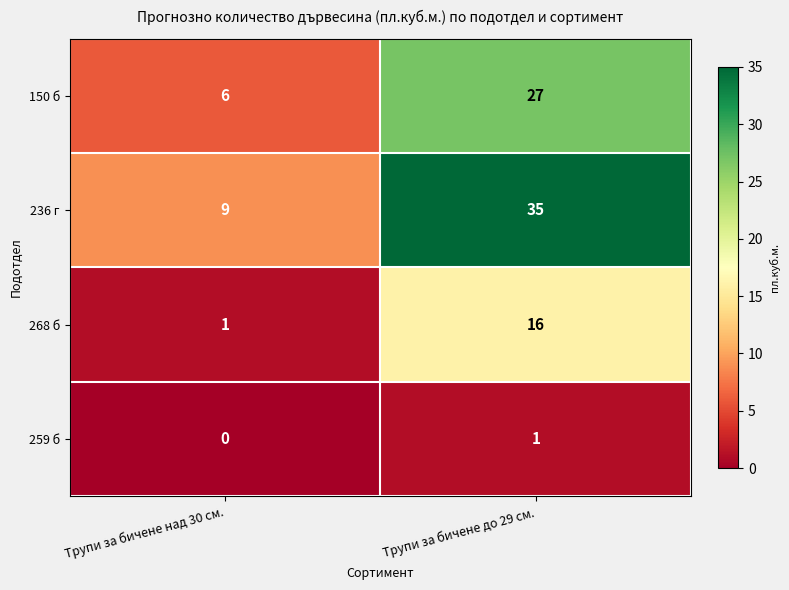

True or false: 259 б has a value of 0 at Трупи за бичене до 29 см..

False